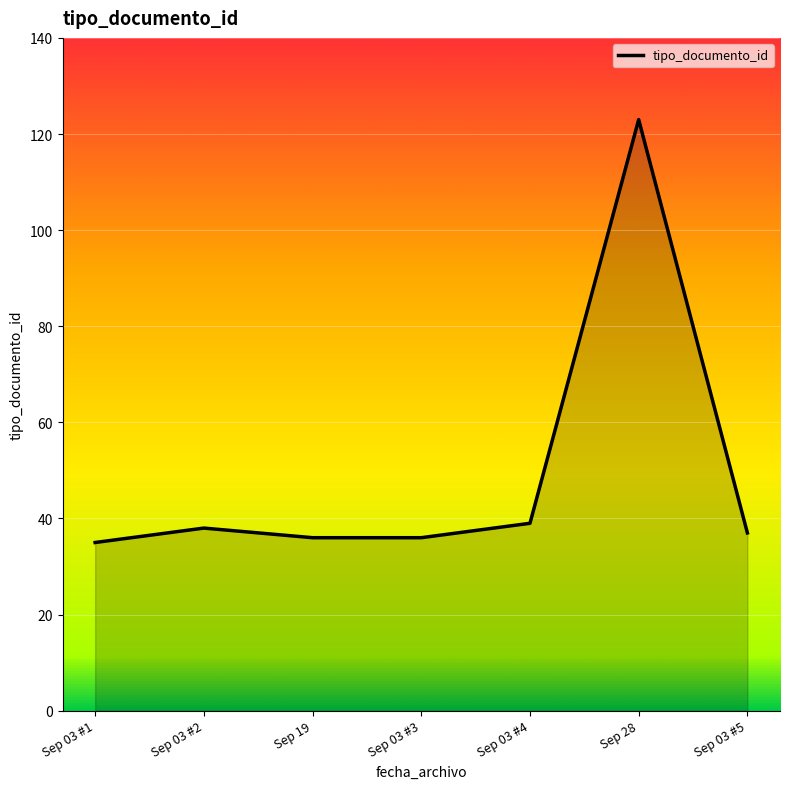

What is the average value?

49